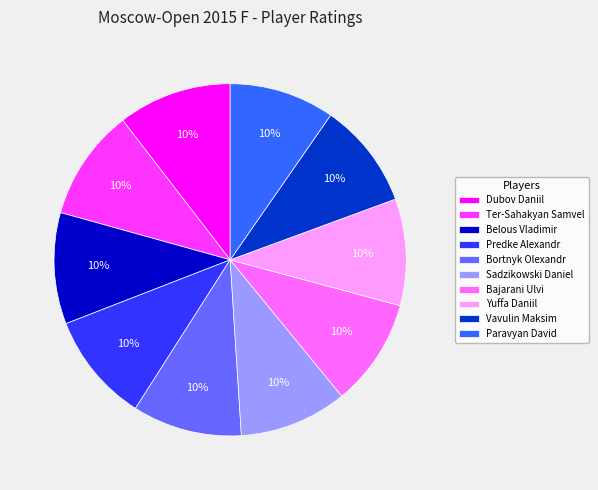

True or false: Sadzikowski Daniel accounts for 1% of the total.

False